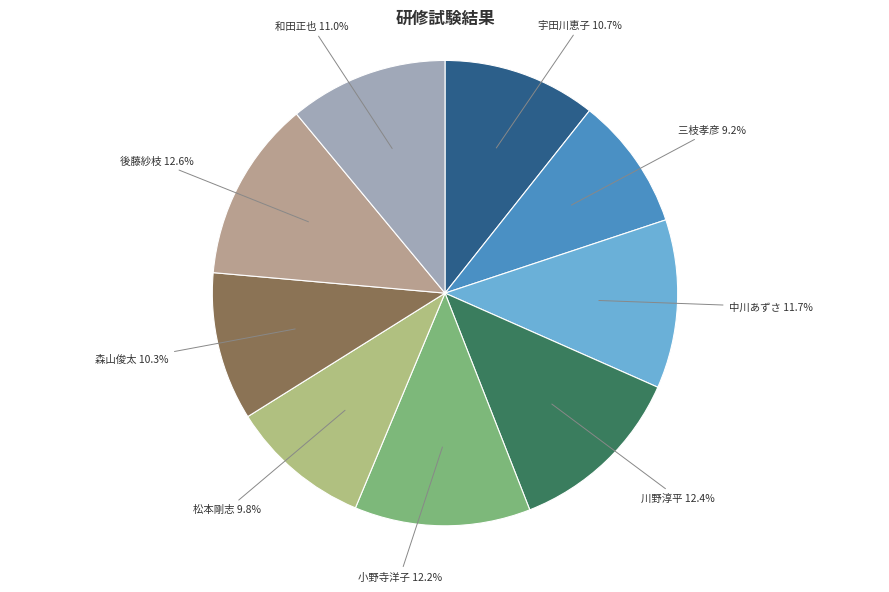

What is the smallest slice in the pie chart?

三枝孝彦